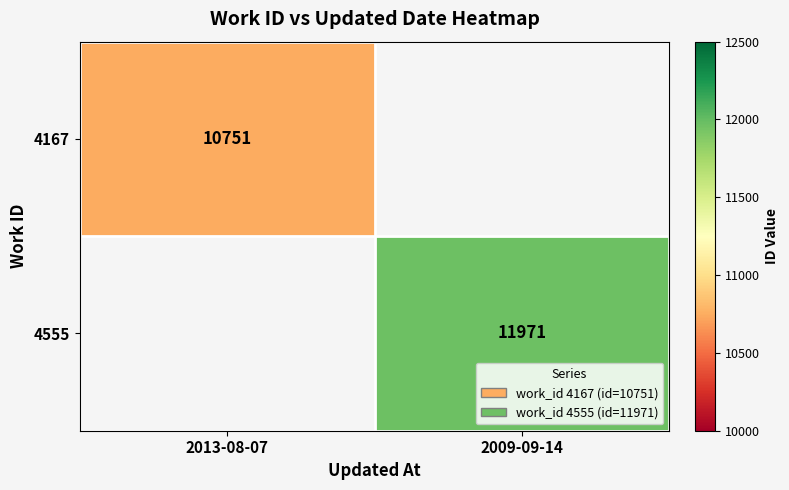

At which category is the sum across all series the highest?

2009-09-14